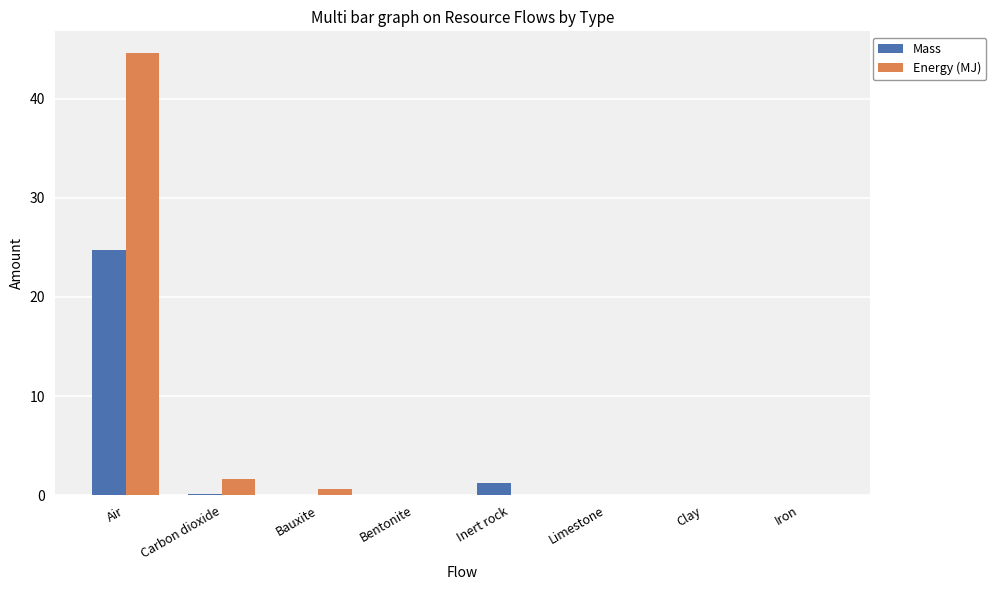

Are the bars grouped side by side (vs. stacked)?

Yes